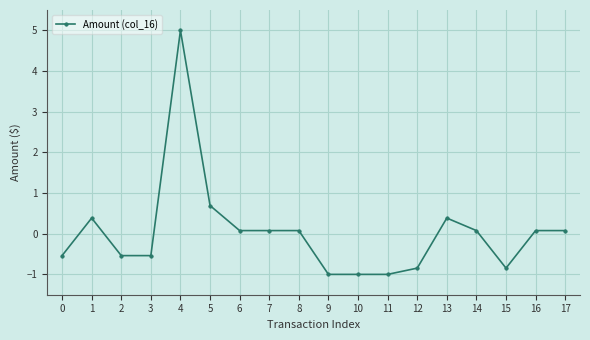

How many values exceed 0?

10